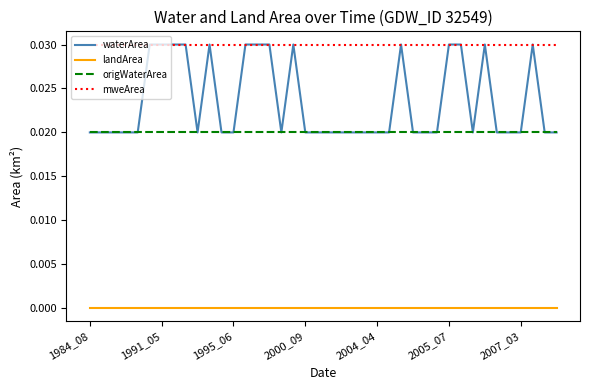

True or false: origWaterArea and mweArea cross at least once.

False